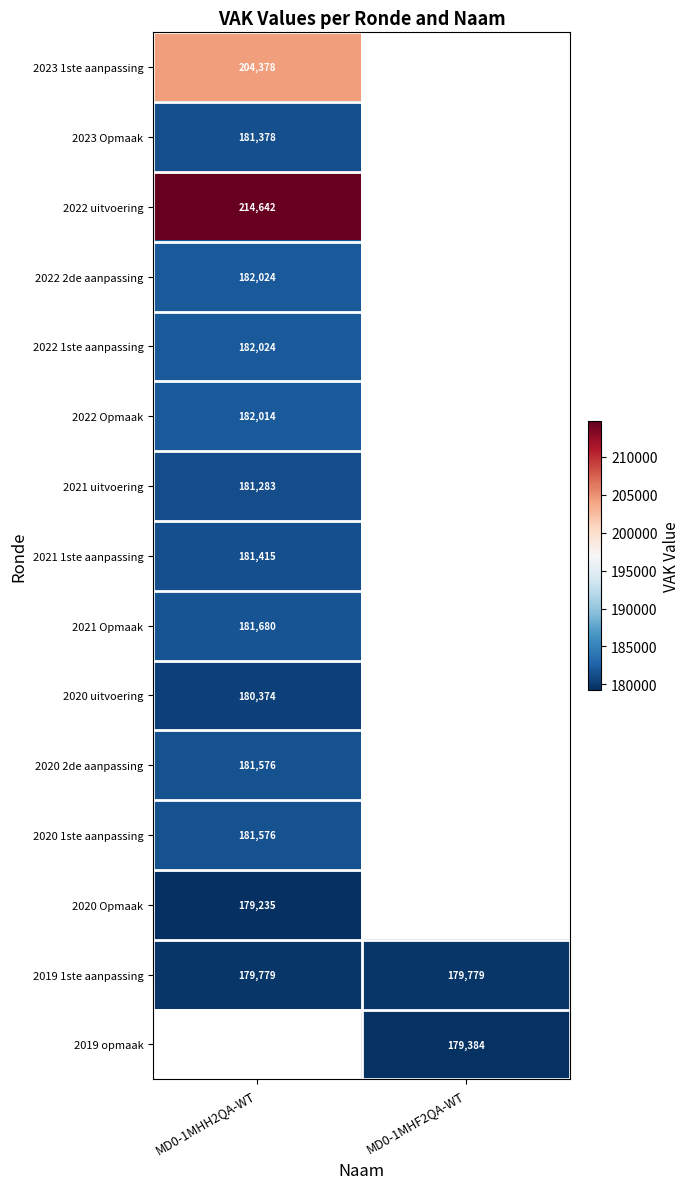

True or false: 2022 uitvoering has a value of 214642 at MD0-1MHH2QA-WT.

True